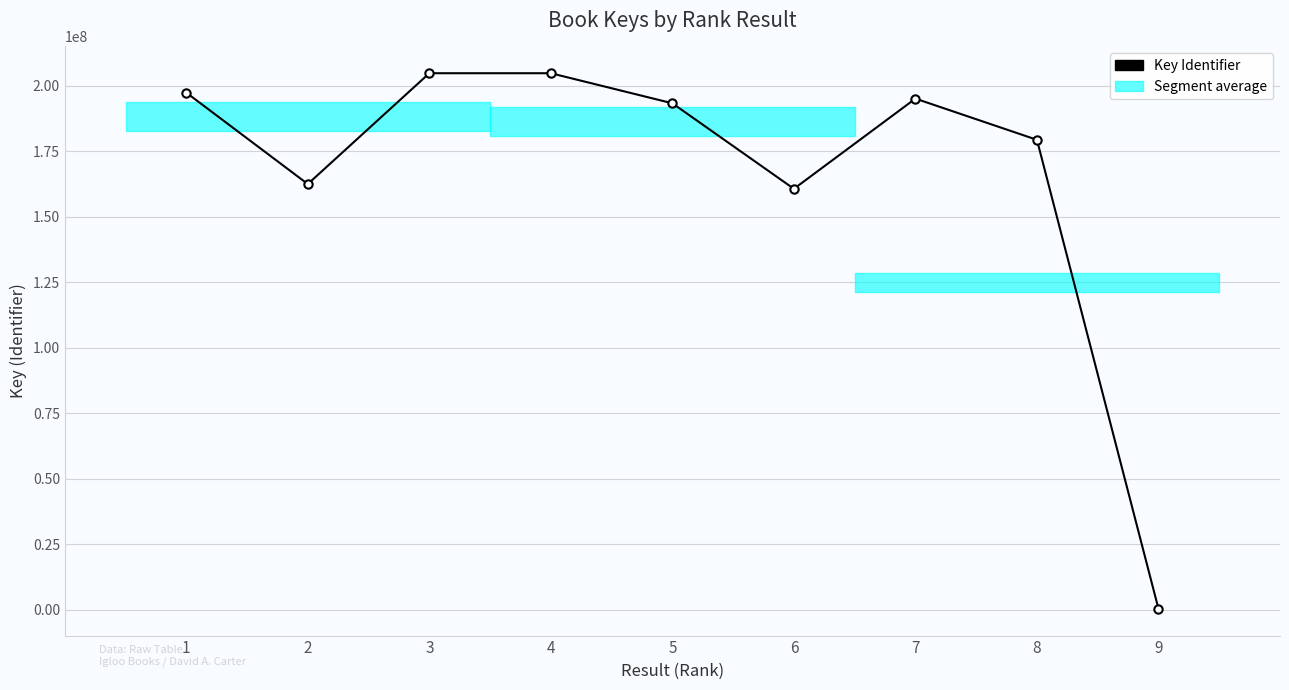

Is it true that the value at 8 is 52324471?

False